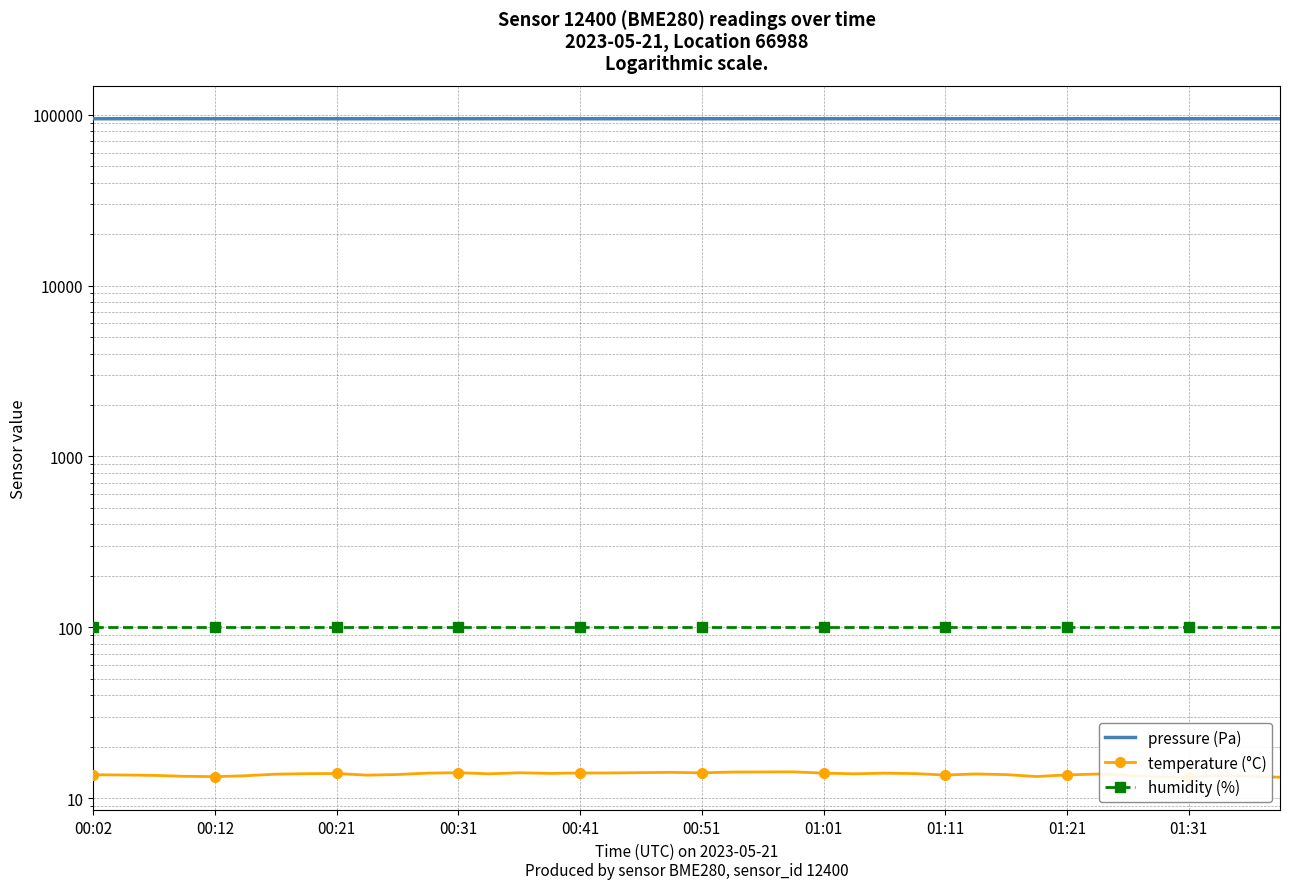

Which series changed the most between 01:31 and 28?

pressure (Pa)